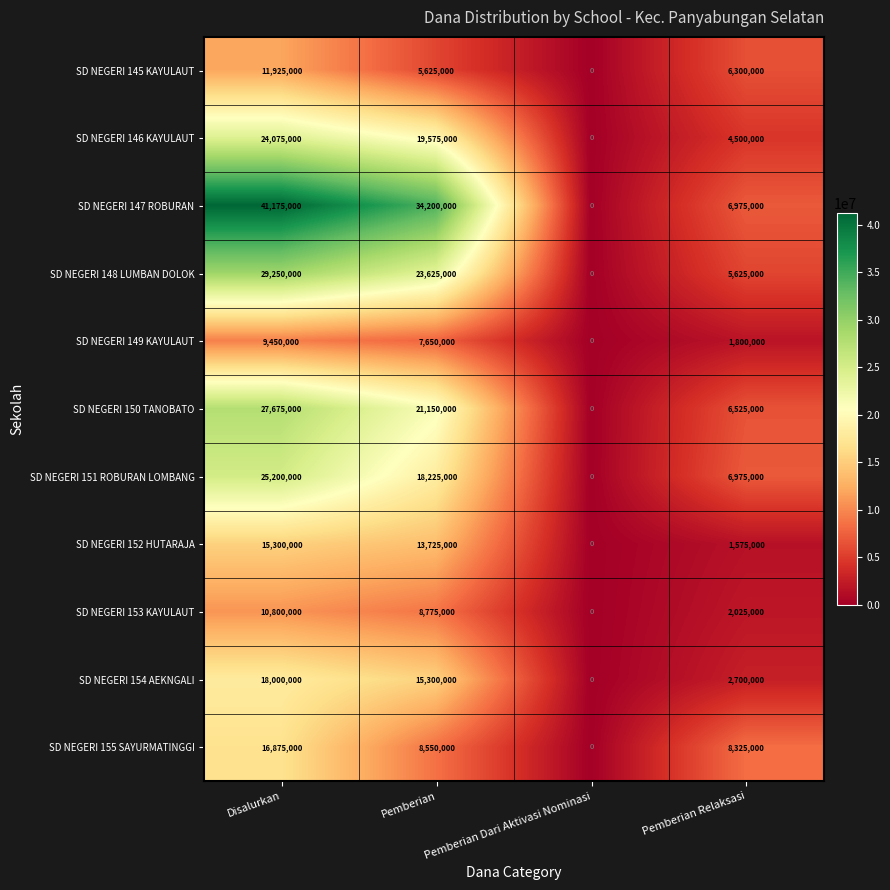

What is the total value across all series at Pemberian?

176400000